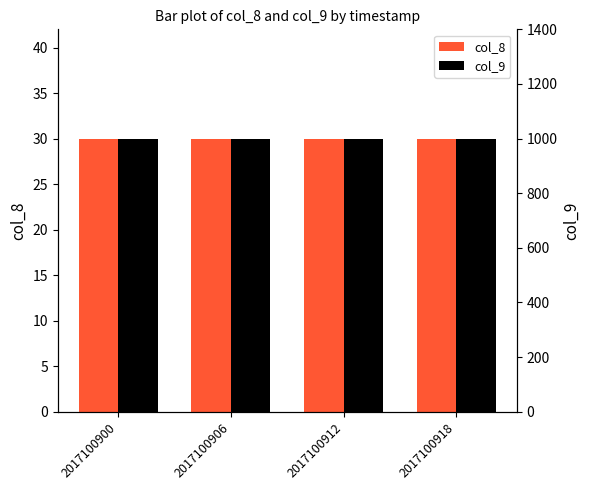

What is the maximum value for col_8?

30